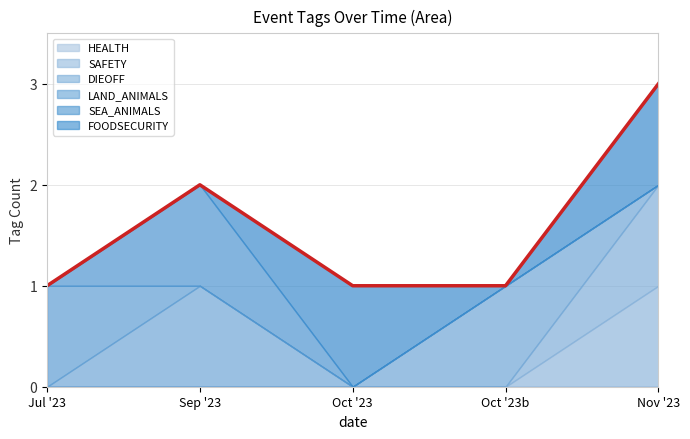

True or false: LAND_ANIMALS and DIEOFF cross at least once.

True